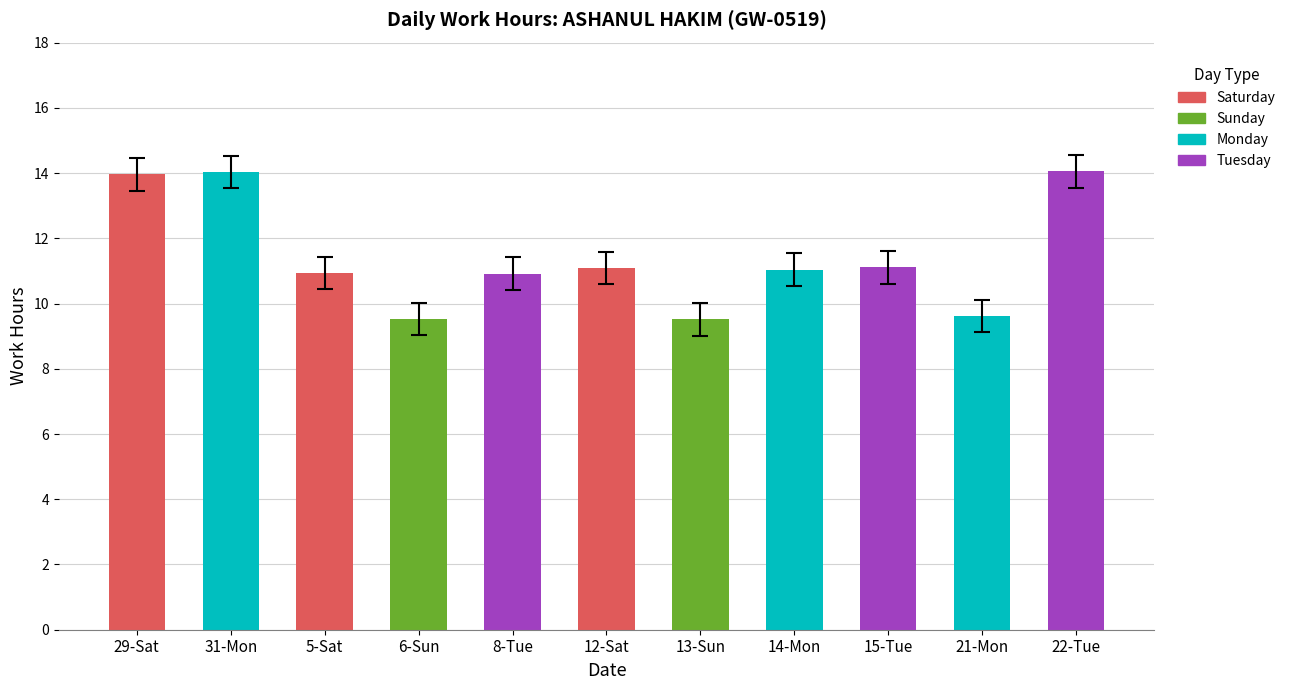

True or false: the data shows 18.4 at 29-Sat.

False